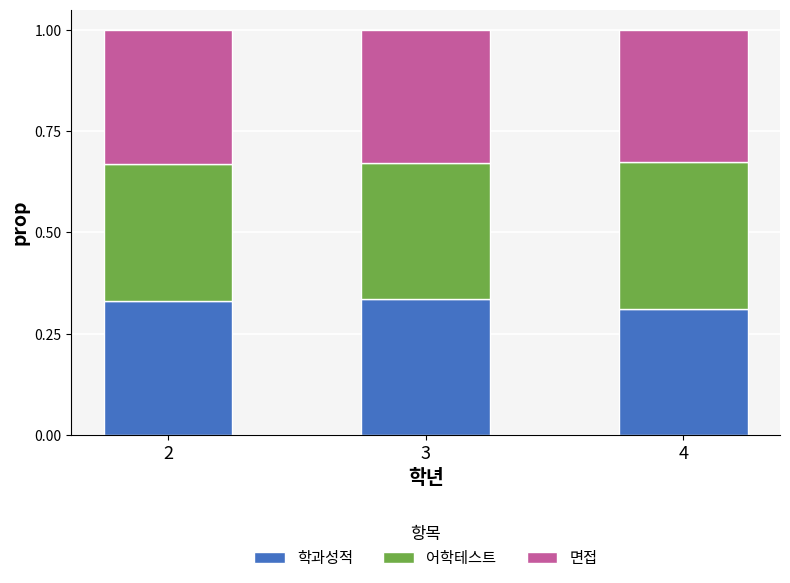

The 학과성적 series shows 0.1 at 2. True or false?

False